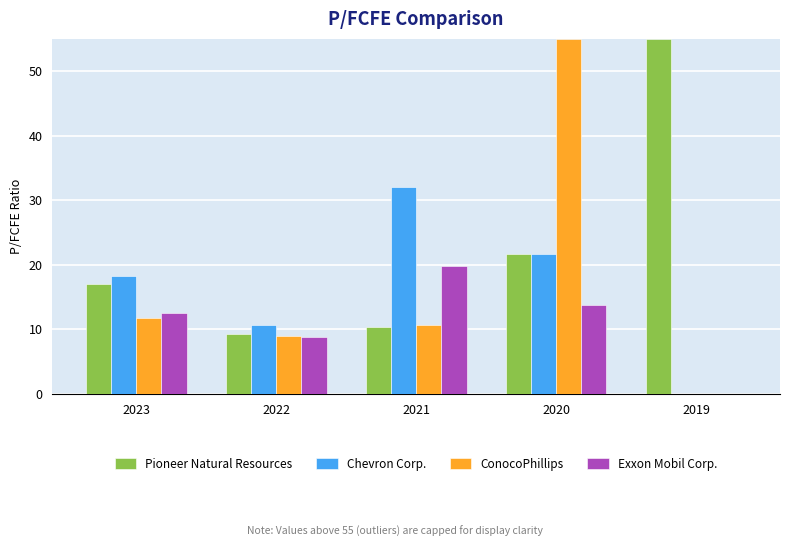

The Chevron Corp. series shows 21.6 at 2020. True or false?

True